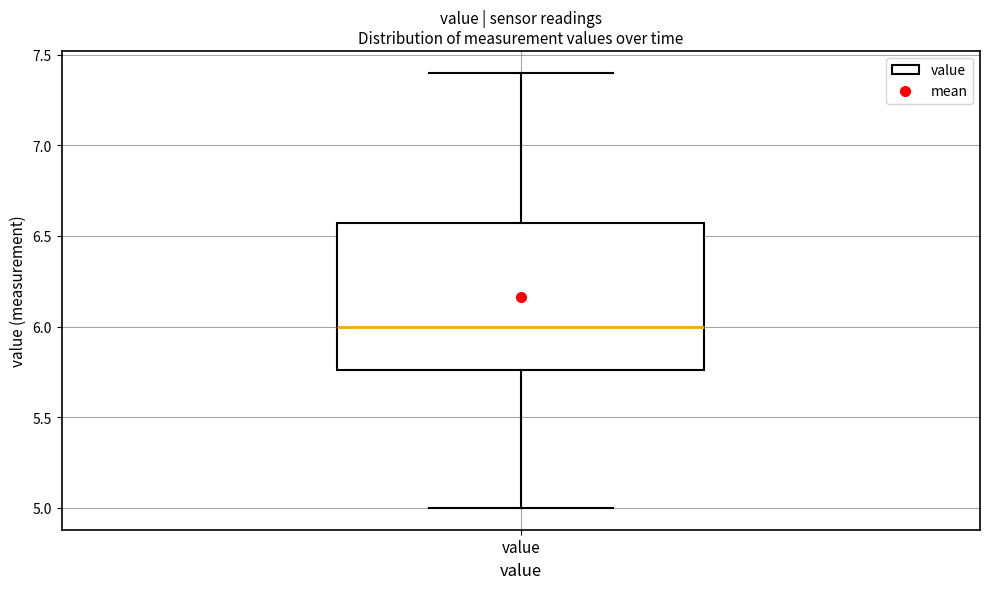

Transcribe this box plot: give where the median line is, the range the box spans, and where the two whiskers end, as read against the y-axis. The values are not printed on the chart, so give them approximately, as read against the axis.

median 6.00, box 5.75 to 6.55, whiskers 5.00 to 7.40